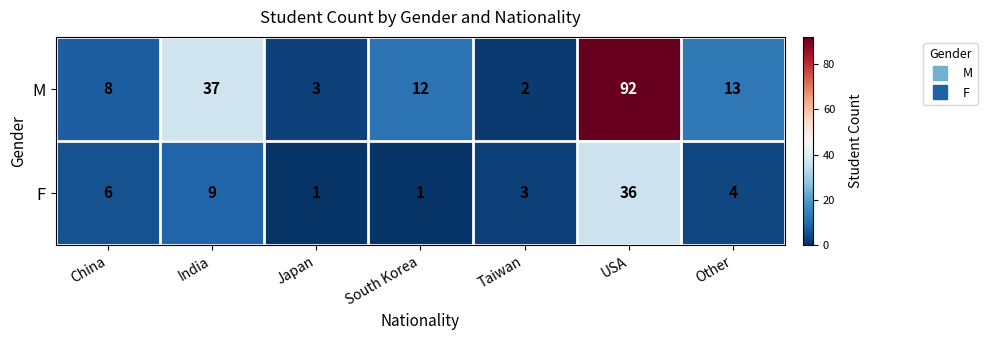

Reading left to right, what are all the values shown in this chart?

M: 8	37	3	12	2	92	13
F: 6	9	1	1	3	36	4